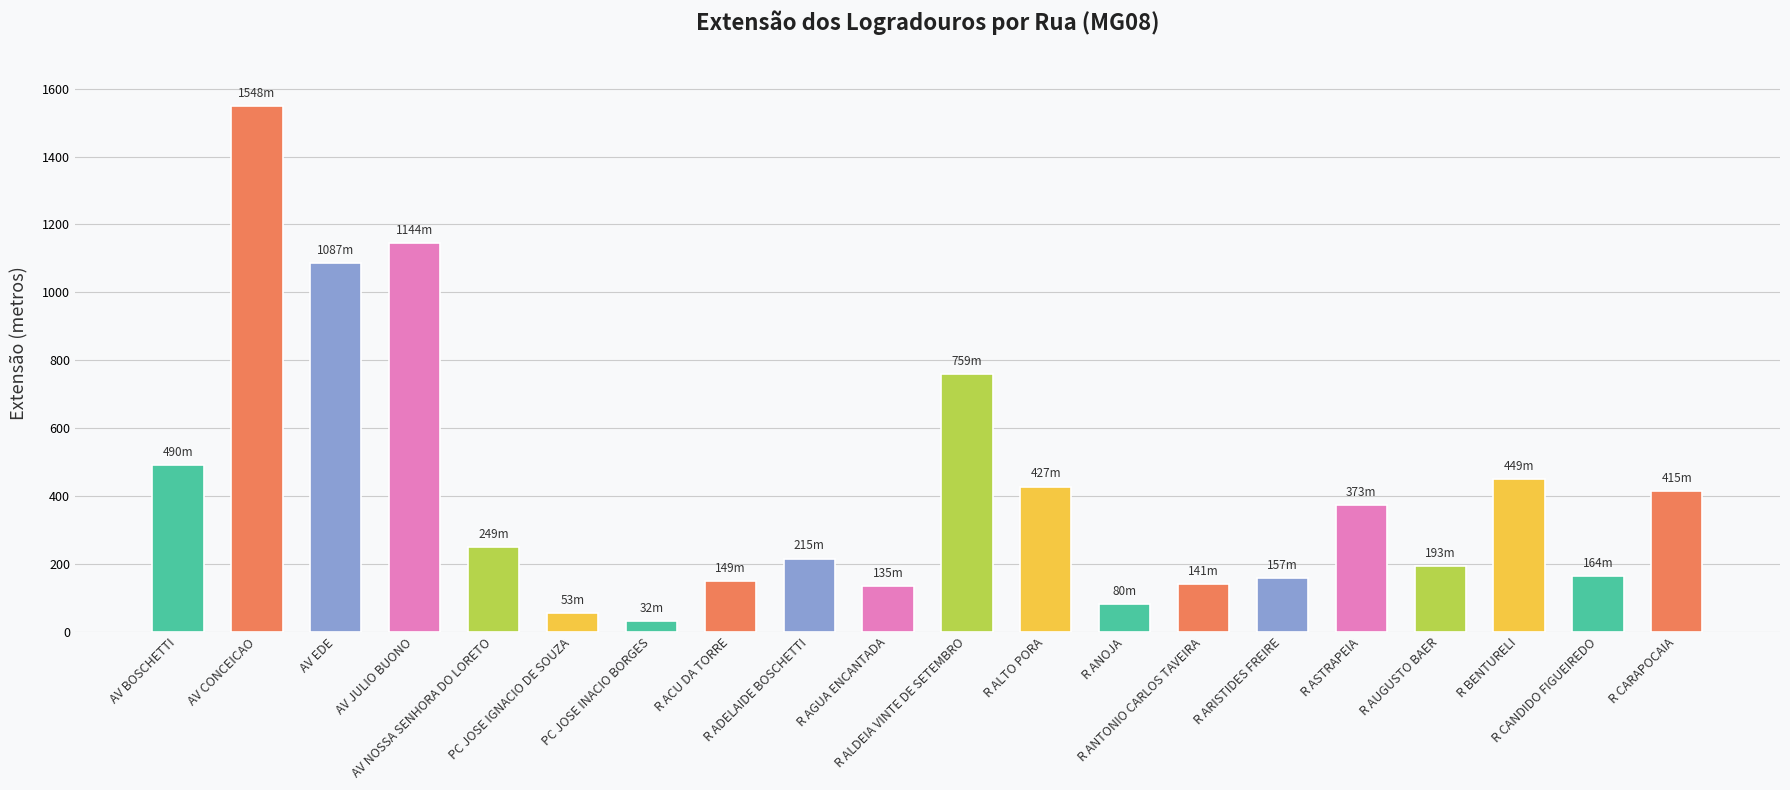

What is the sum of the values at R ANOJA and R ACU DA TORRE?

228.4